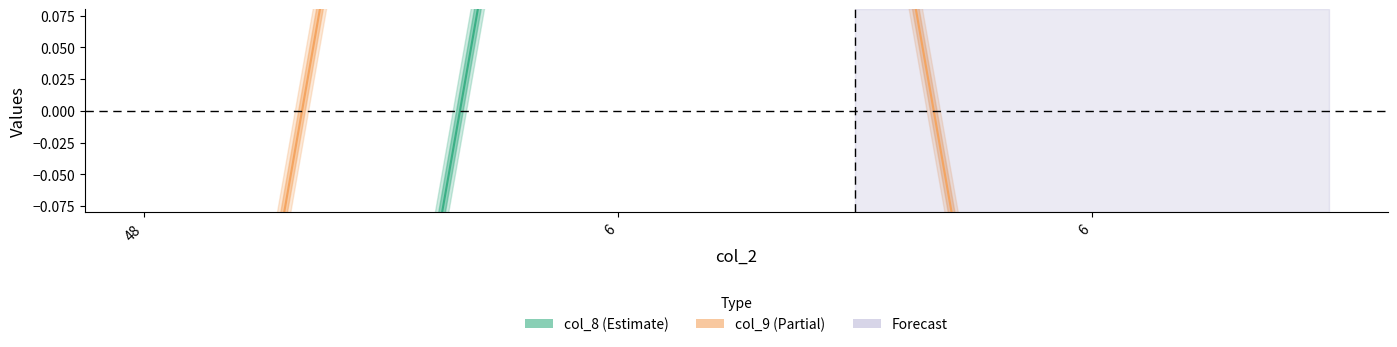

Reading left to right, extract all data points from this chart.

col_8: -1.4	0.7	0.7
col_9: -0.7	1.4	-0.7